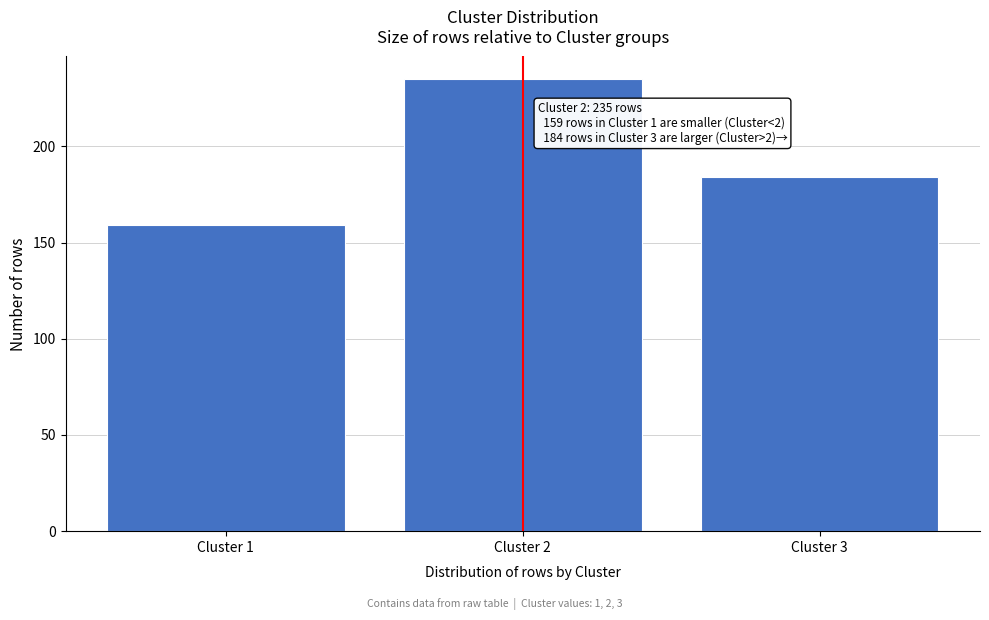

Reading left to right, list all the values displayed in this chart.

159	235	184